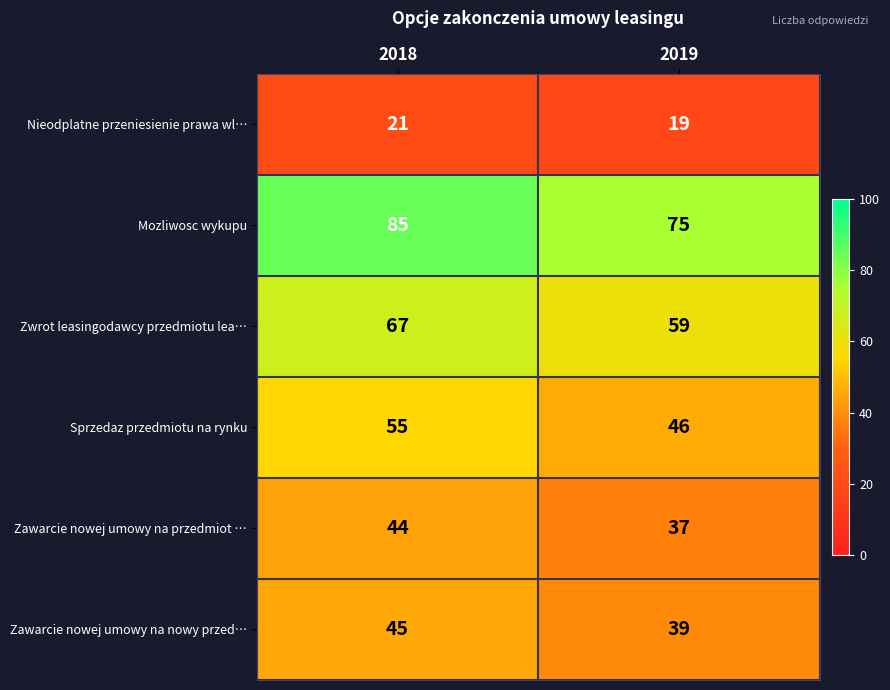

Which series changed the most between 2018 and 2019?

Mozliwosc wykupu